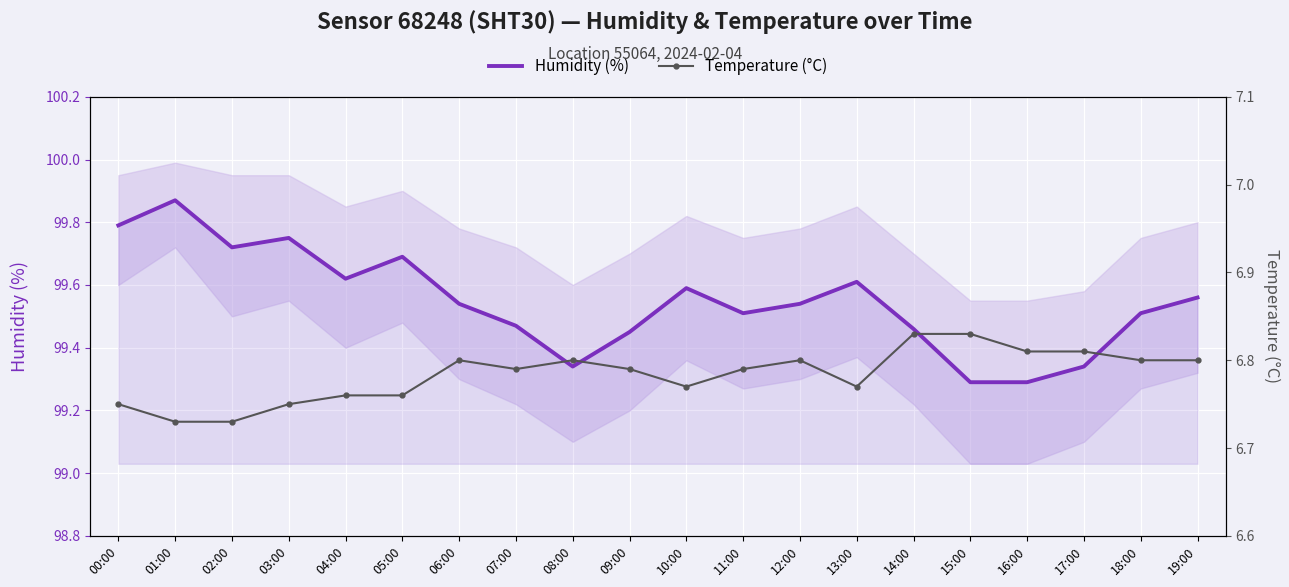

Count the number of categories in the chart.

20